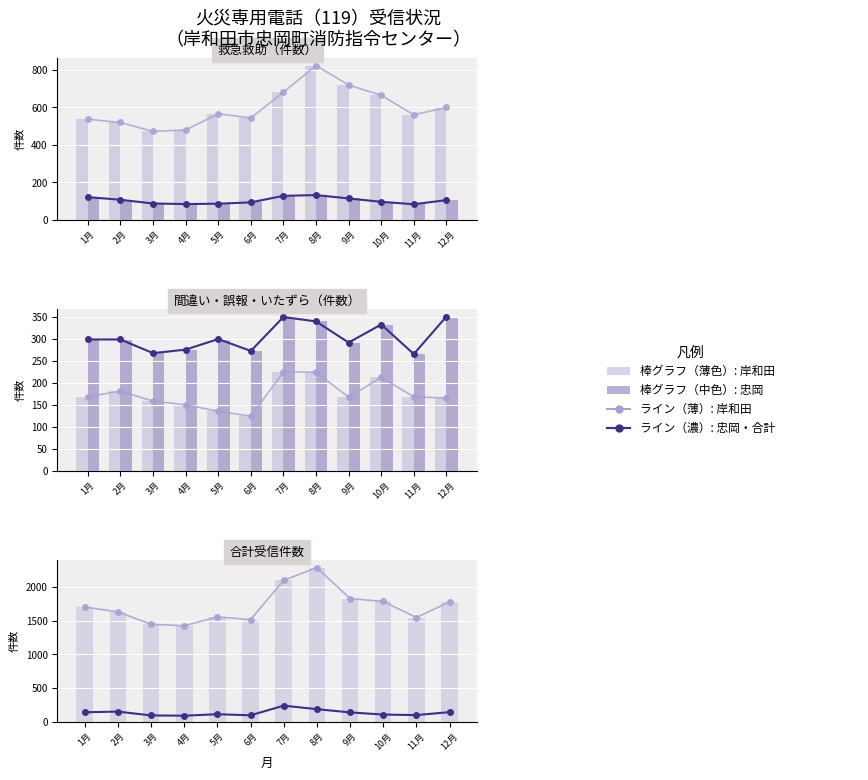

Reading left to right, what are all the values shown in this chart?

救急救助（岸和田）: 1月=537	2月=520	3月=472	4月=480	5月=566	6月=544	7月=682	8月=824	9月=720	10月=665	11月=561	12月=600
救急救助（忠岡）: 1月=121	2月=107	3月=87	4月=84	5月=86	6月=93	7月=128	8月=132	9月=114	10月=96	11月=83	12月=105
間違い誤報いたずら（岸和田）: 1月=168	2月=181	3月=158	4月=150	5月=135	6月=124	7月=224	8月=224	9月=167	10月=212	11月=168	12月=165
火災通報（岸和田）: 1月=298	2月=298	3月=267	4月=275	5月=299	6月=272	7月=349	8月=339	9月=291	10月=332	11月=265	12月=350
その他災害（岸和田）: 1月=142	2月=152	3月=95	4月=91	5月=113	6月=97	7月=240	8月=188	9月=140	10月=108	11月=100	12月=144
合計（岸和田市指令センター）: 1月=1703	2月=1632	3月=1448	4月=1425	5月=1557	6月=1517	7月=2100	8月=2289	9月=1829	10月=1787	11月=1547	12月=1780